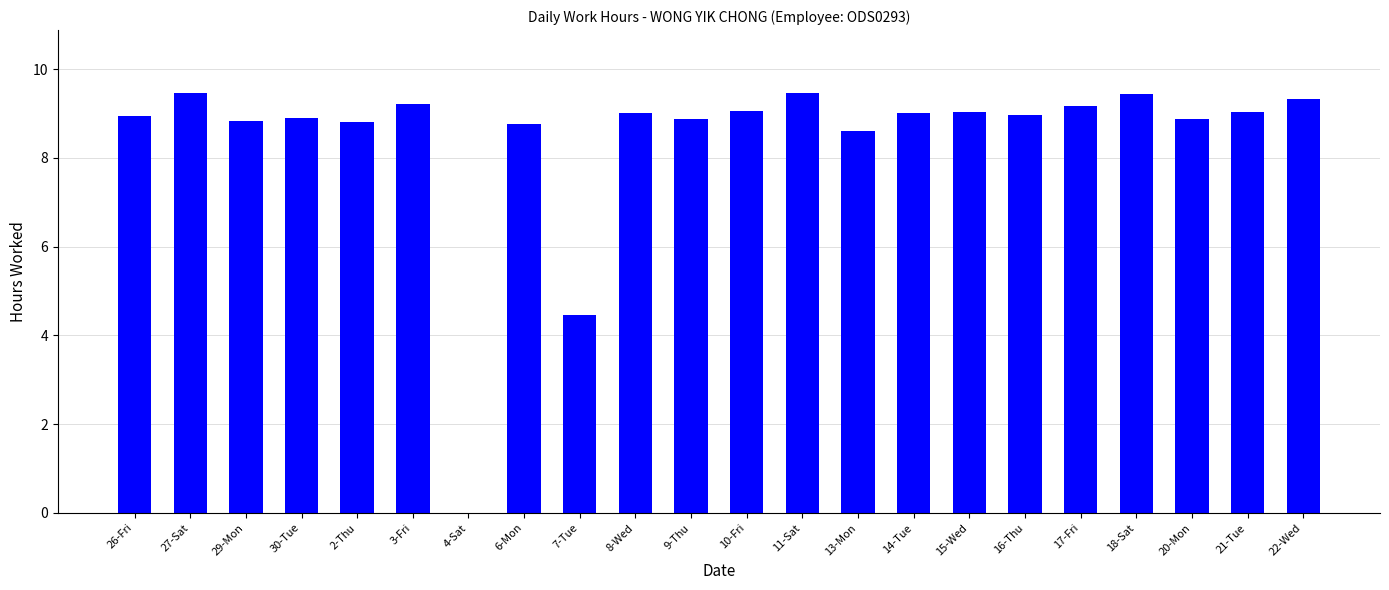

What is the maximum value shown in the chart?

9.5